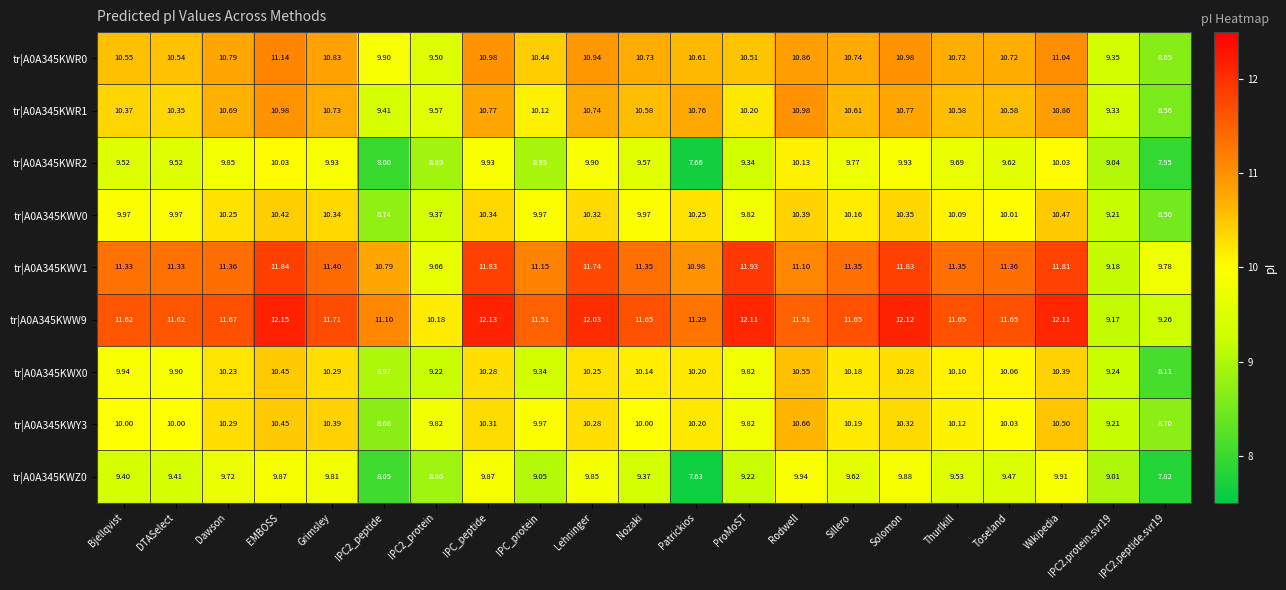

Where does the tr|A0A345KWW9 series first go above 11?

Bjellqvist